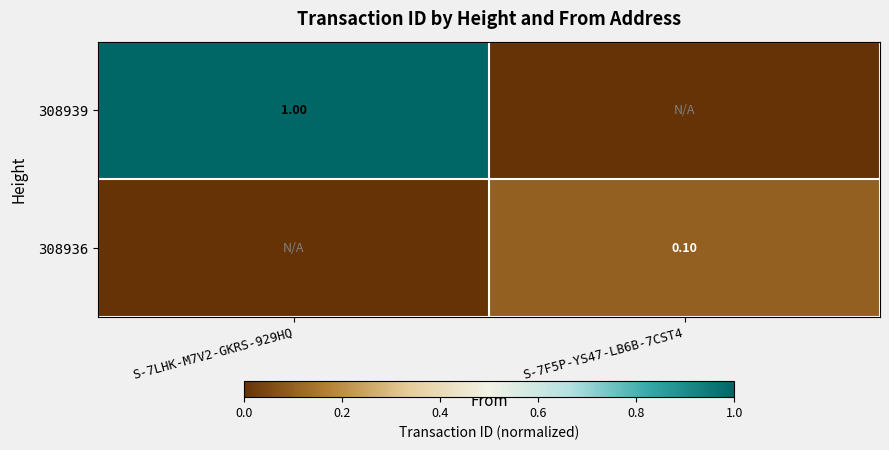

What value does the 308939 series have at S-7LHK-M7V2-GKRS-929HQ?

1.0